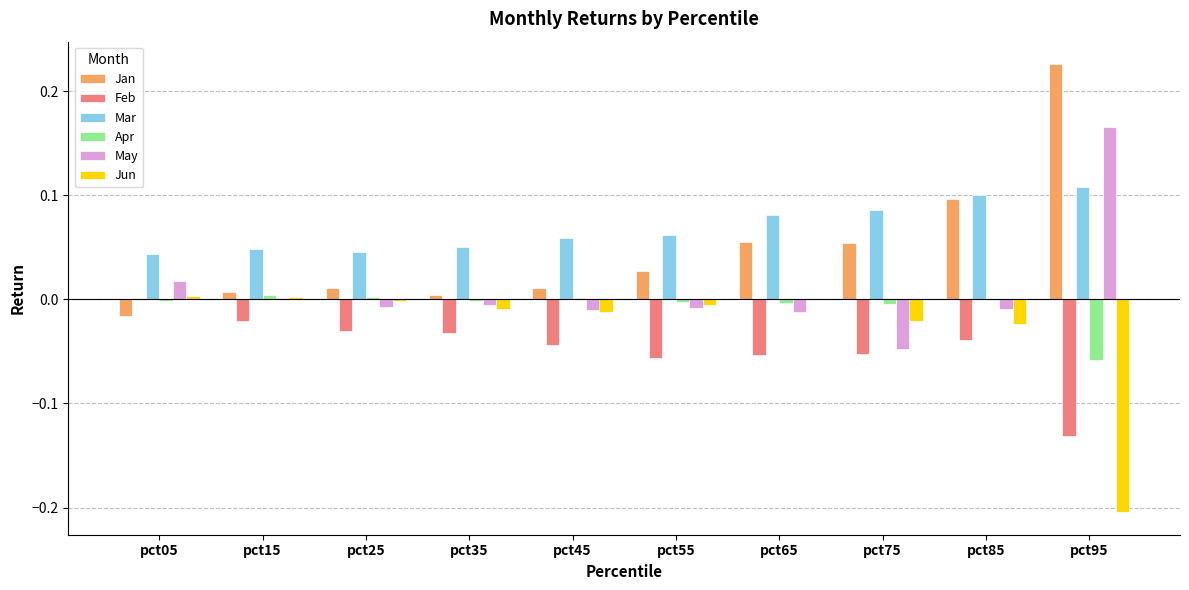

Which series has the largest range (max minus min)?

Jan